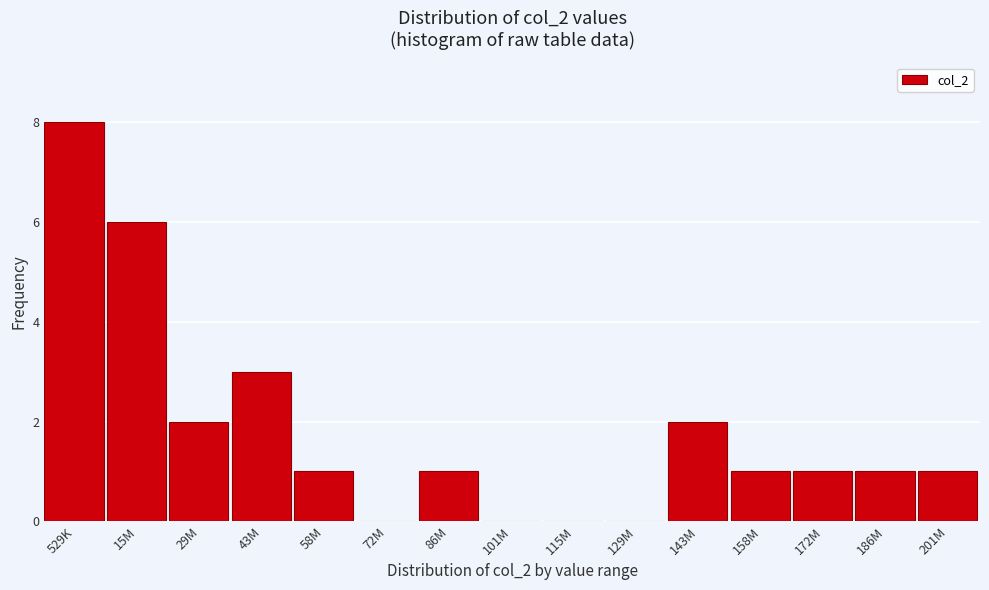

Reading right to left, extract all data points from this chart.

201M=1	186M=1	172M=1	158M=1	143M=2	129M=0	115M=0	101M=0	86M=1	72M=0	58M=1	43M=3	29M=2	15M=6	529K=8